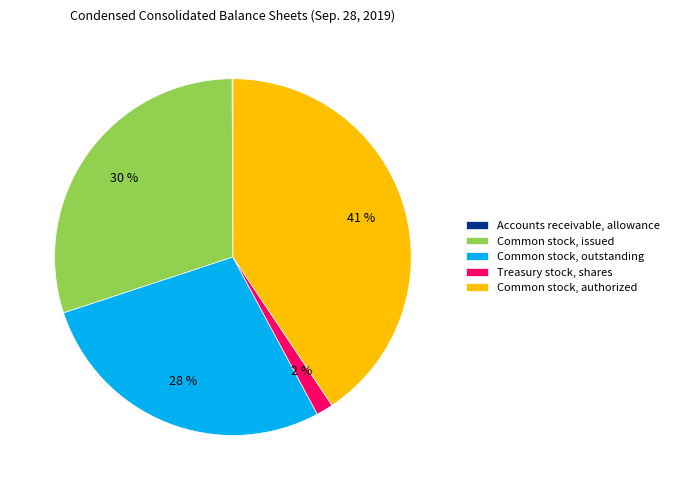

To the nearest percent, what is the difference between the Common stock, outstanding and Common stock, issued slice percentages?

2%